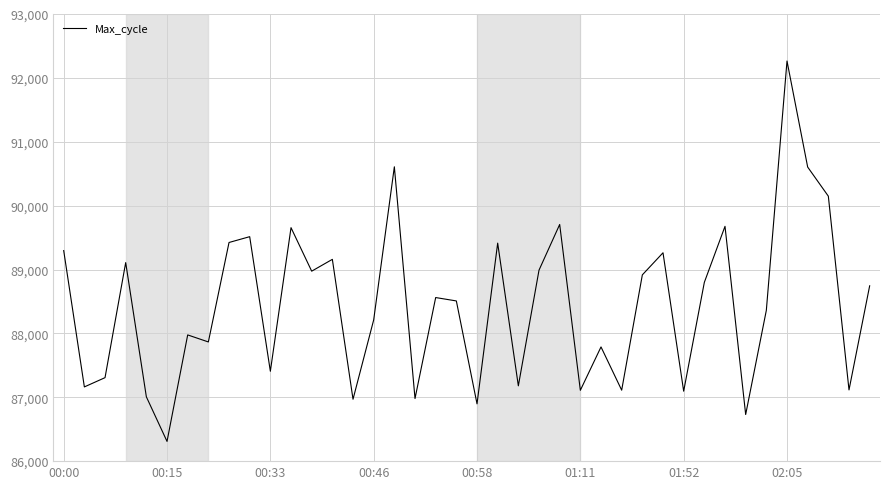

What is the minimum value shown in the chart?

86309